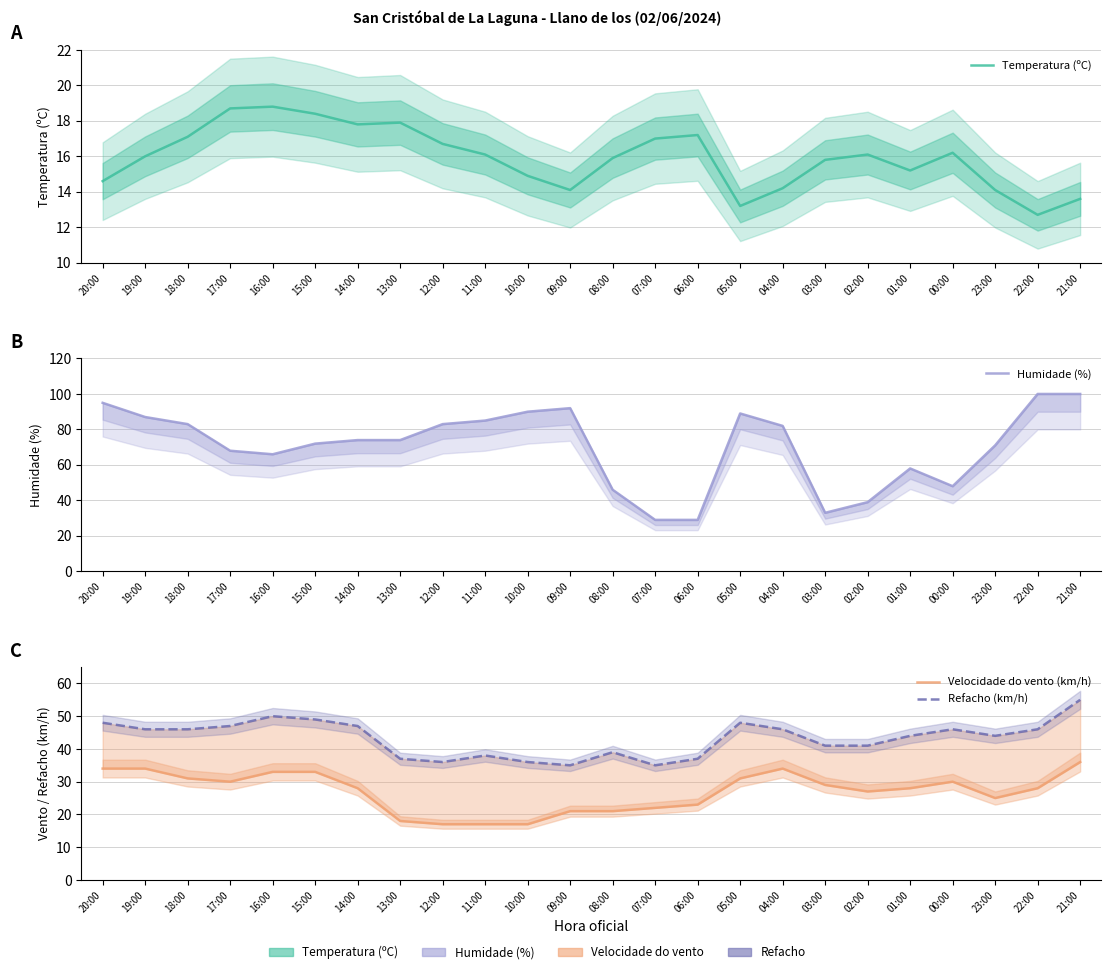

Which series has the largest total across all categories?

Humidade (%)